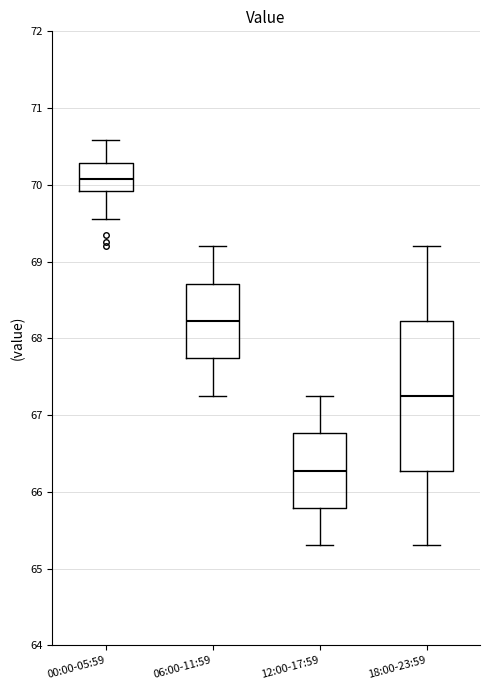

Which box has the lowest median line?

12:00-17:59